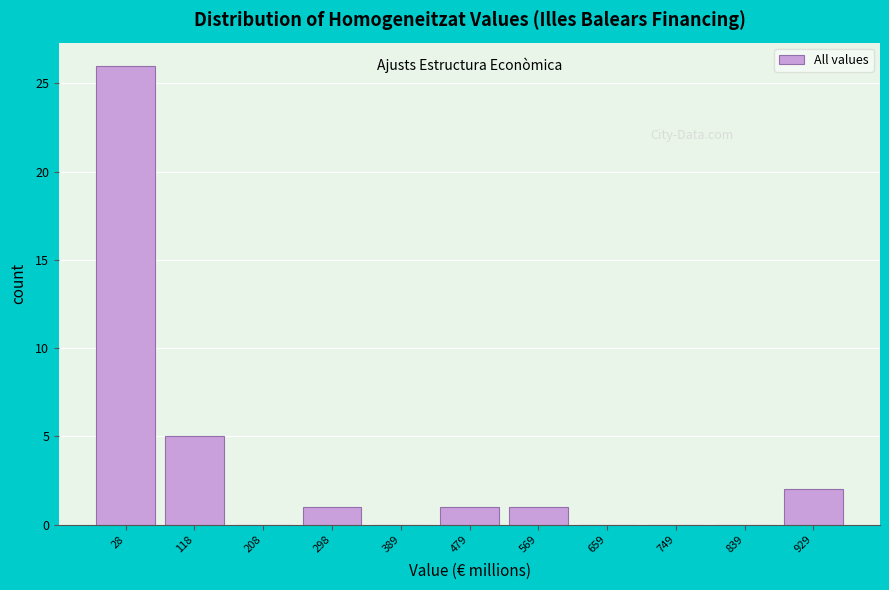

Reading left to right, transcribe this chart: for each bar, give the range it covers on the x-axis and its height. Neither the bar edges nor the heights are printed on the chart, so give them approximately, as read against the axes.

-20 to 70: 26
70 to 160: 5
160 to 250: 0
250 to 340: 1
340 to 430: 0
430 to 520: 1
520 to 610: 1
610 to 700: 0
700 to 790: 0
790 to 880: 0
880 to 970: 2